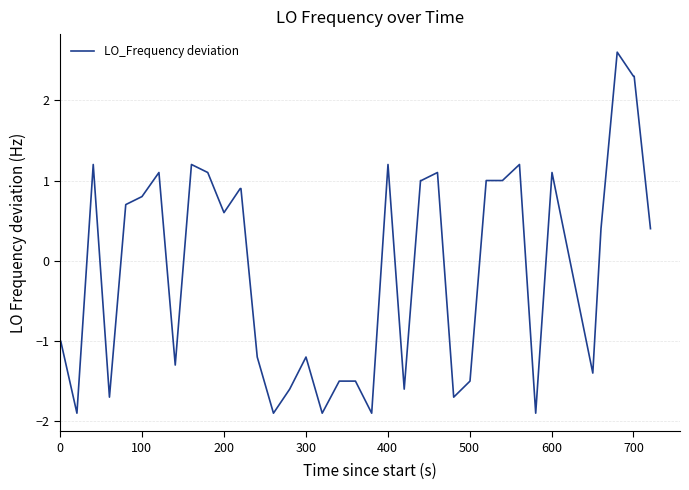

How many values exceed 0?

22